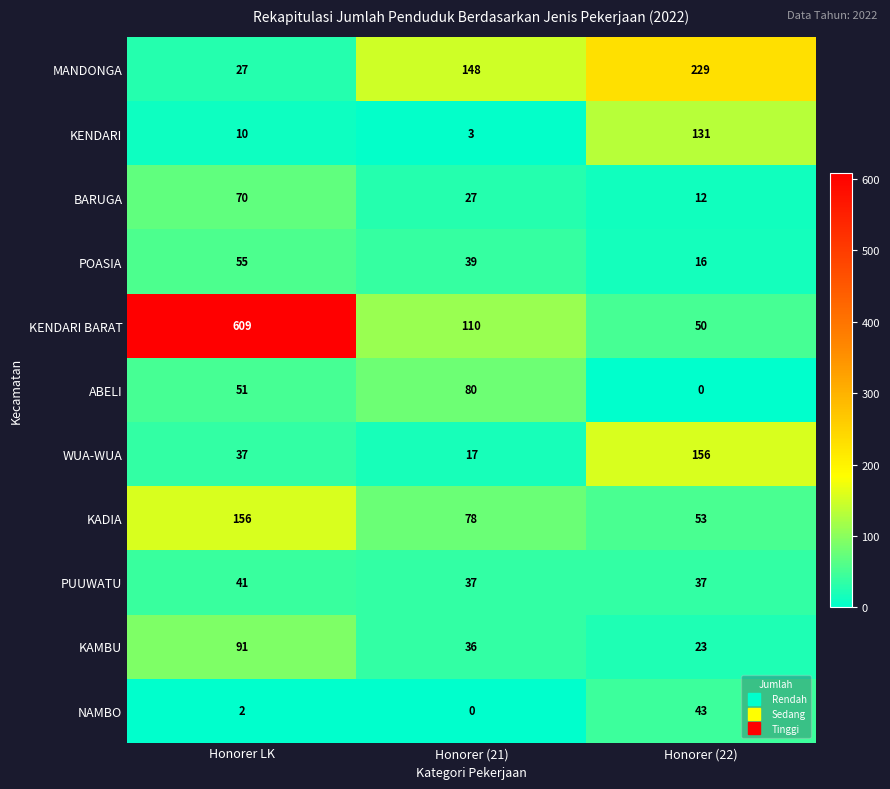

What is the difference between the highest and lowest values at Honorer (22)?

229